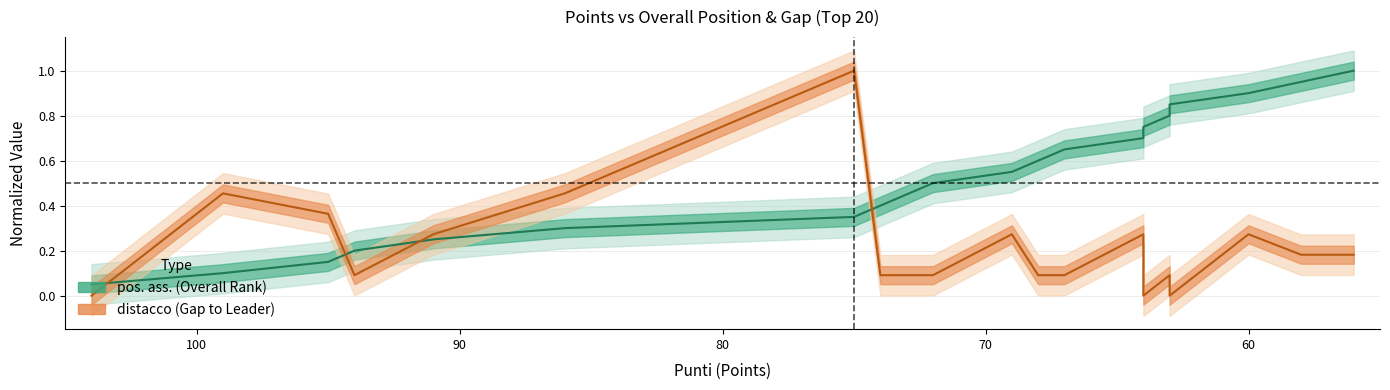

What is the total value across all series at 73?

0.5